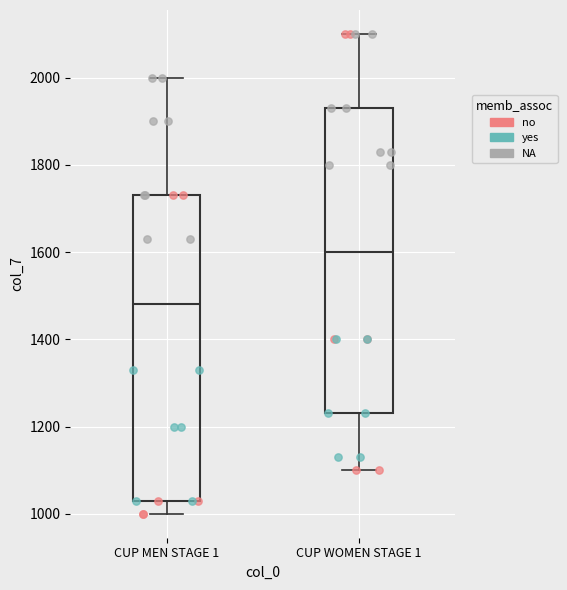

Reading left to right, transcribe this box plot: for each box, give where its median line is, the range the box spans, and where its two whiskers end, as read against the y-axis. The values are not printed on the chart, so give them approximately, as read against the axis.

CUP MEN STAGE 1: median 1480, box 1040 to 1740, whiskers 1000 to 2000
CUP WOMEN STAGE 1: median 1600, box 1240 to 1940, whiskers 1100 to 2100